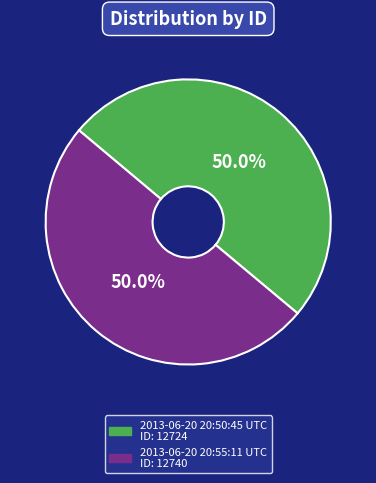

Combined, what portion of the pie is 2013-06-20 20:50:45 UTC and 2013-06-20 20:55:11 UTC?

100.0%